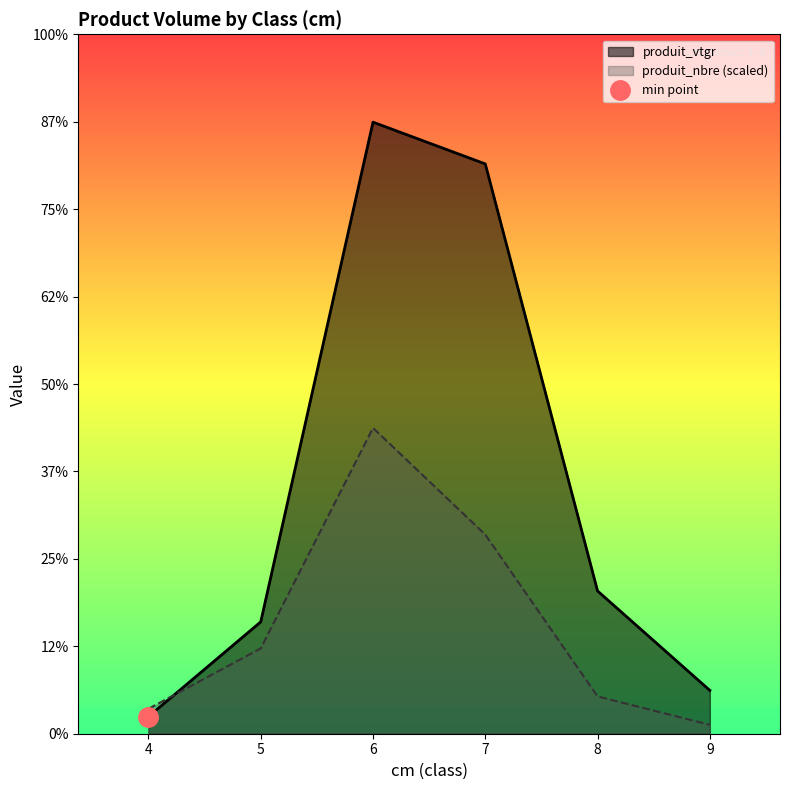

List the series in order of their overall mean, lowest first.

produit_nbre, produit_vtgr